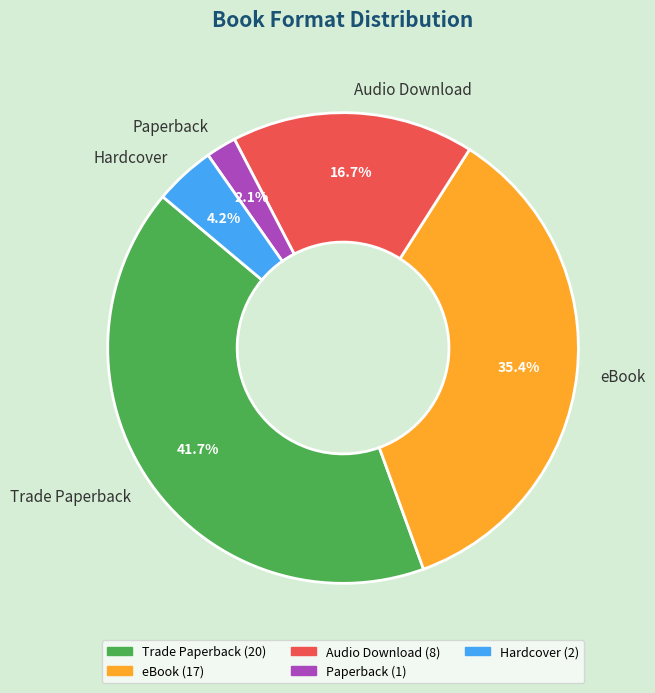

To the nearest percent, what percentage of the pie is Trade Paperback?

42%